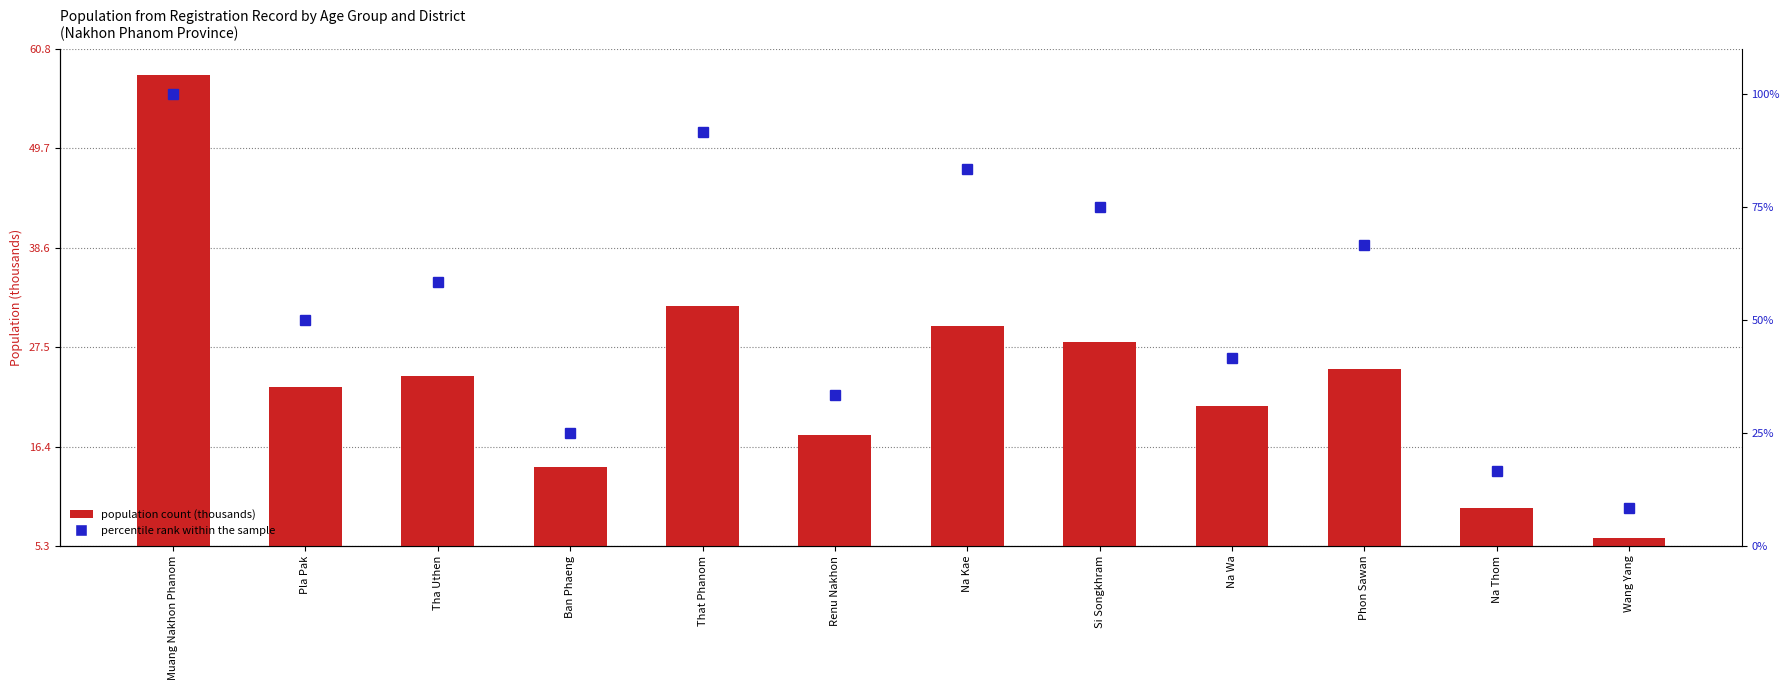

Is the value of population count (thousands) at Tha Uthen greater than the value of percentile rank within sample at Ban Phaeng?

No